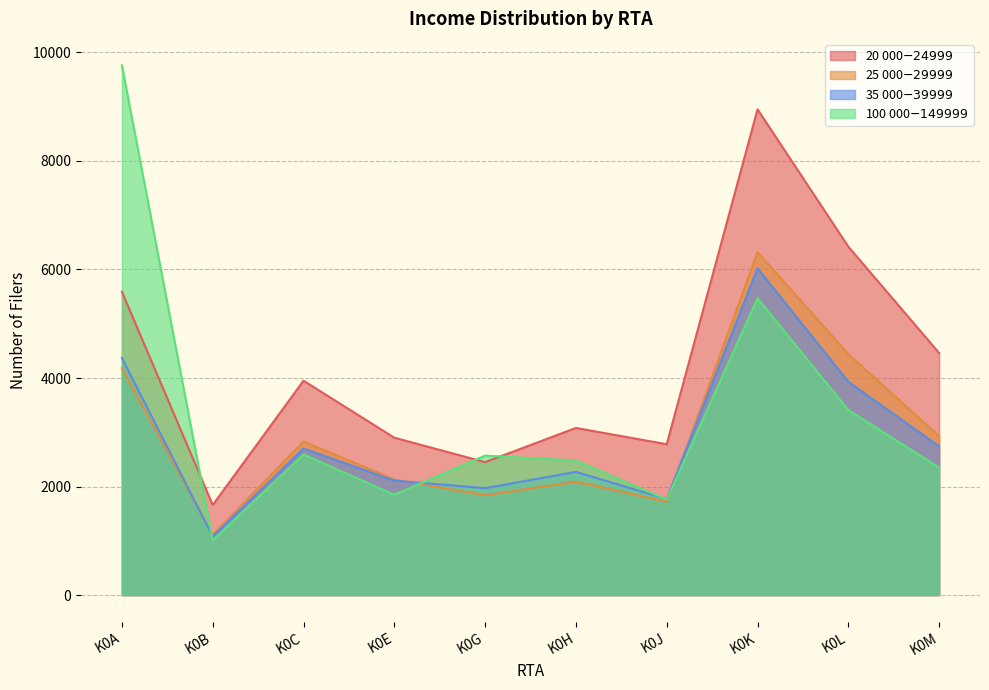

Where is 35 000$-39 999$ nearest to the value 3550?

K0L